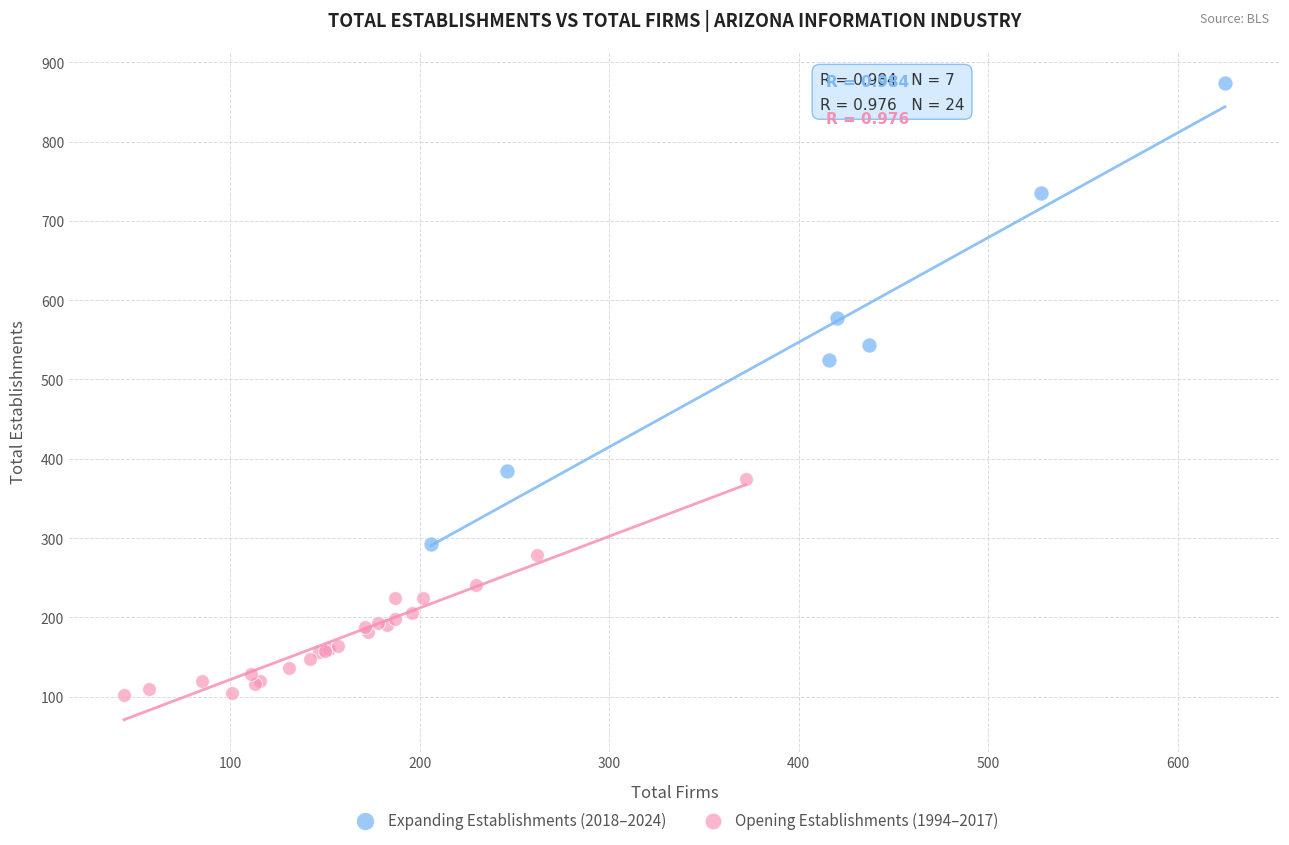

Which series has the widest spread of Y values?

Expanding Establishments (2018–2024)